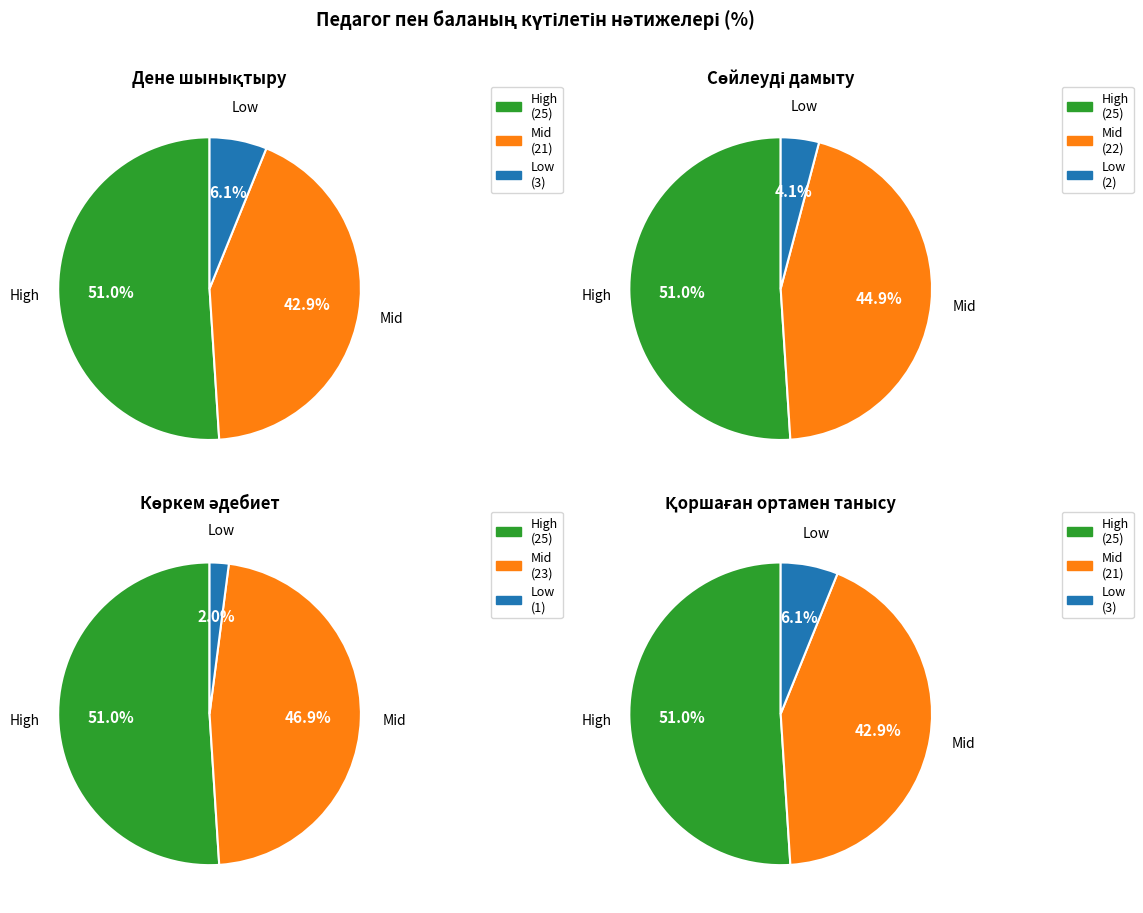

To the nearest percent, what is the difference between the Сөйлеуді дамыту and Қоршаған ортамен танысу slice percentages?

1%